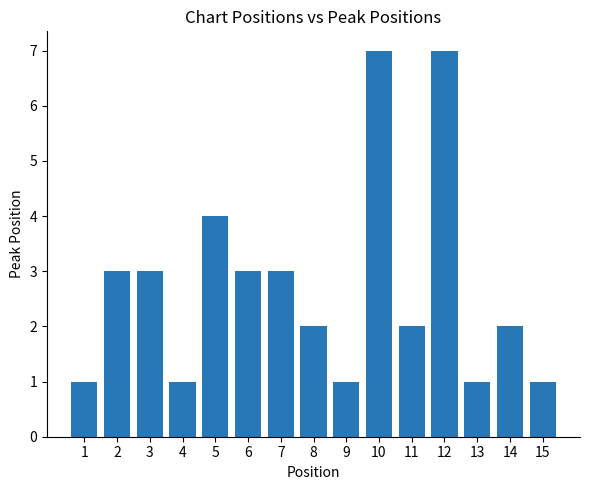

What is the difference between the values at 8 and 15?

1